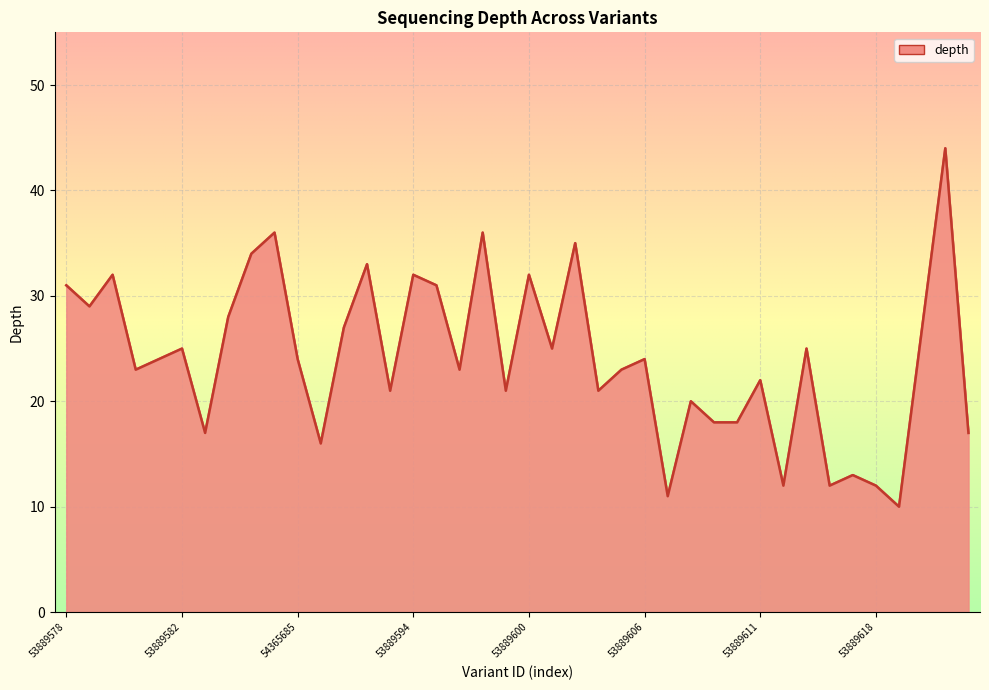

What is the difference between the maximum and minimum values?

34